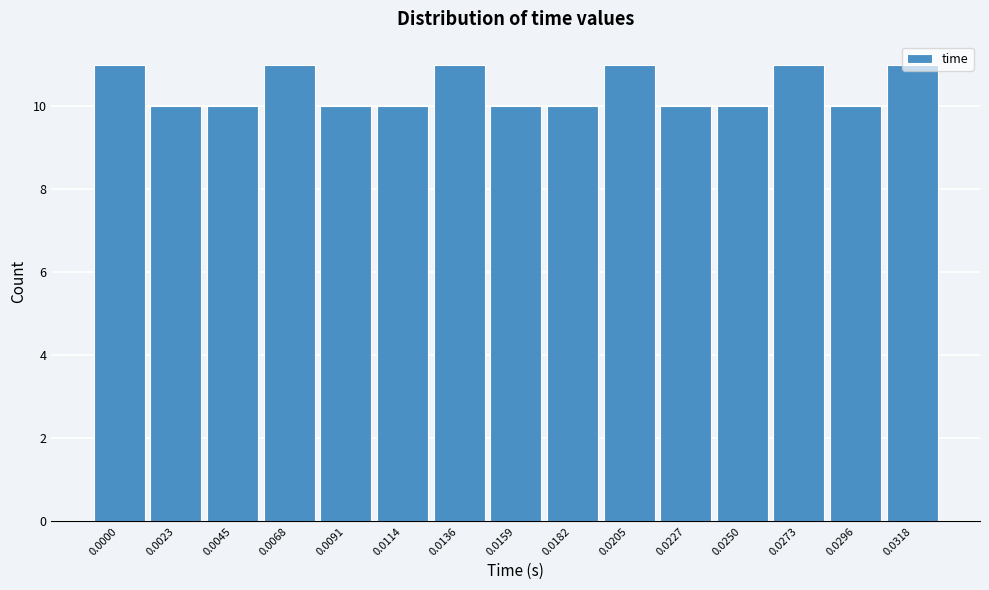

The chart shows a value of 20 at 0.0000. True or false?

False